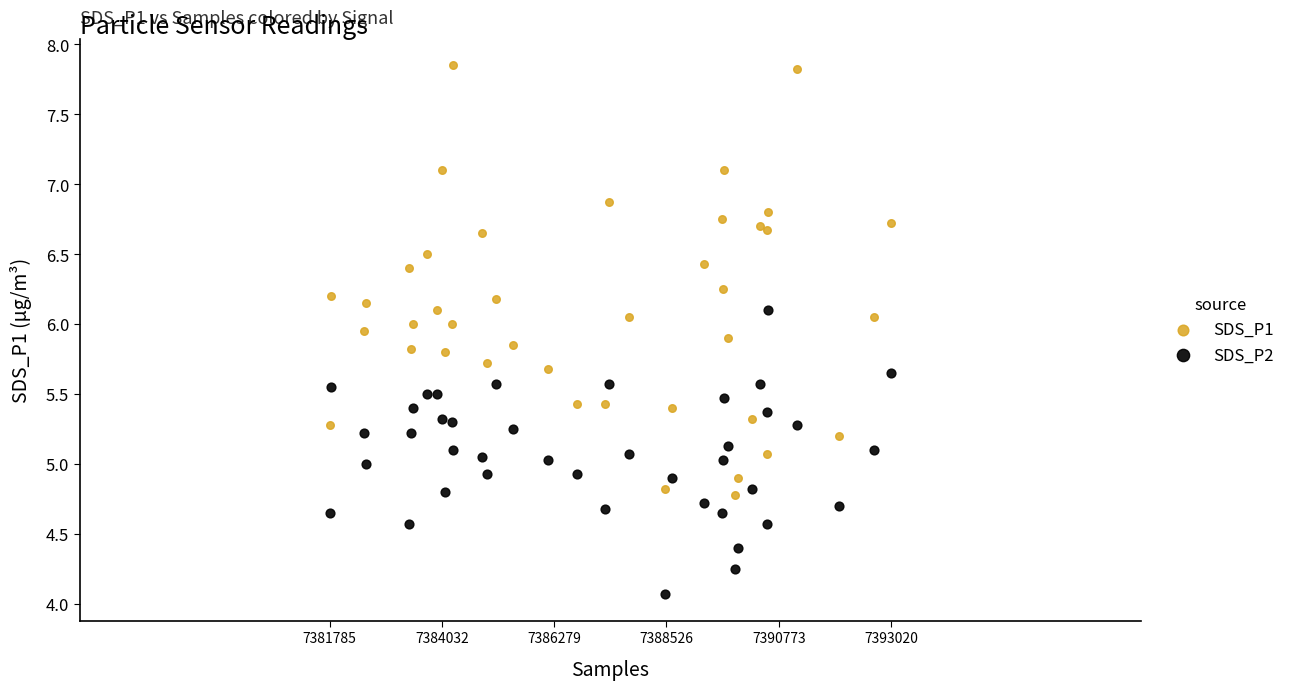

Which series has the widest spread of Y values?

SDS_P1